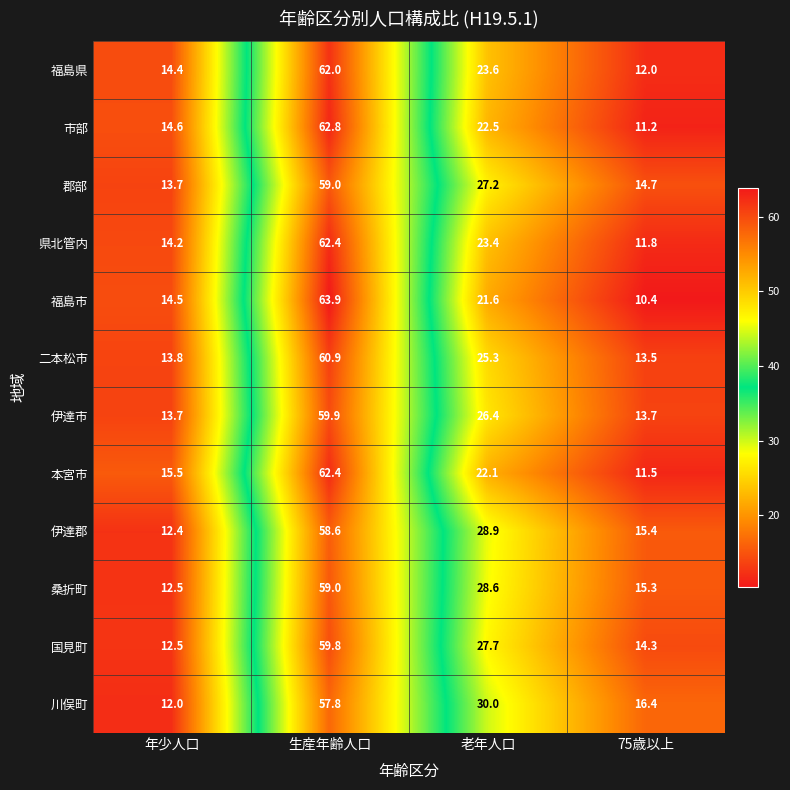

What is the difference between the highest and lowest values at 老年人口?

8.4